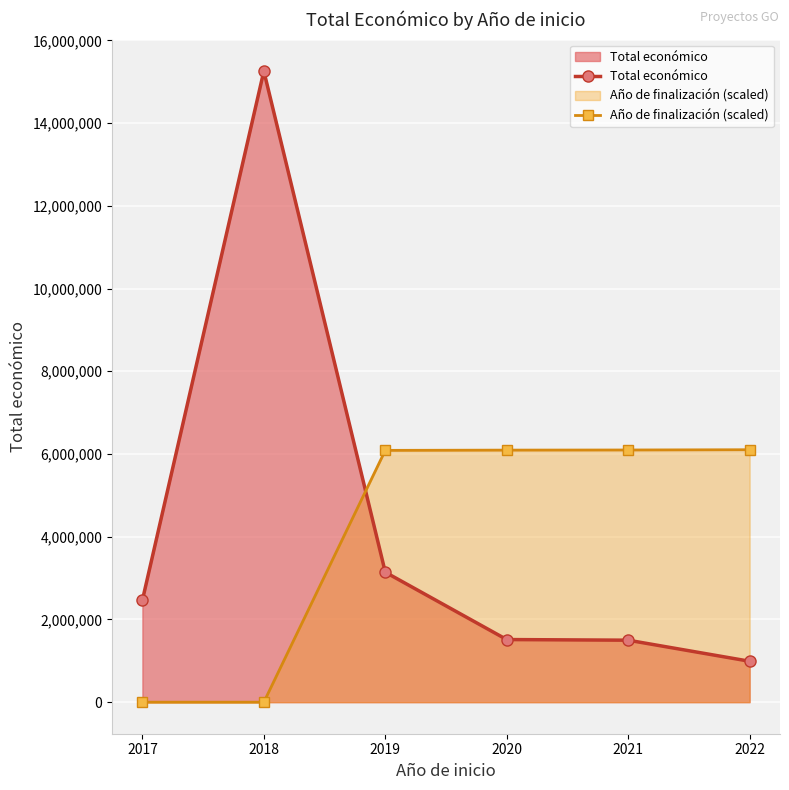

What is the minimum value for Total económico?

989053.0